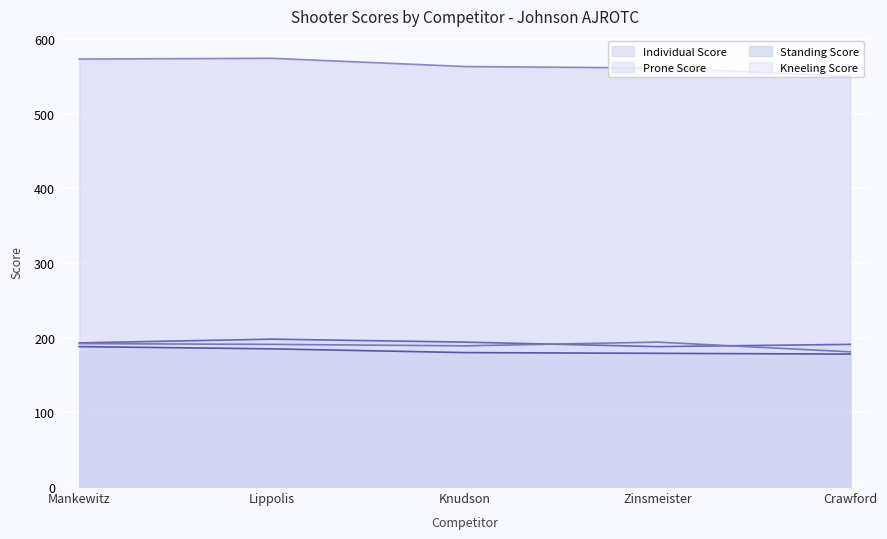

How many values in the Prone Score series exceed 193?

2